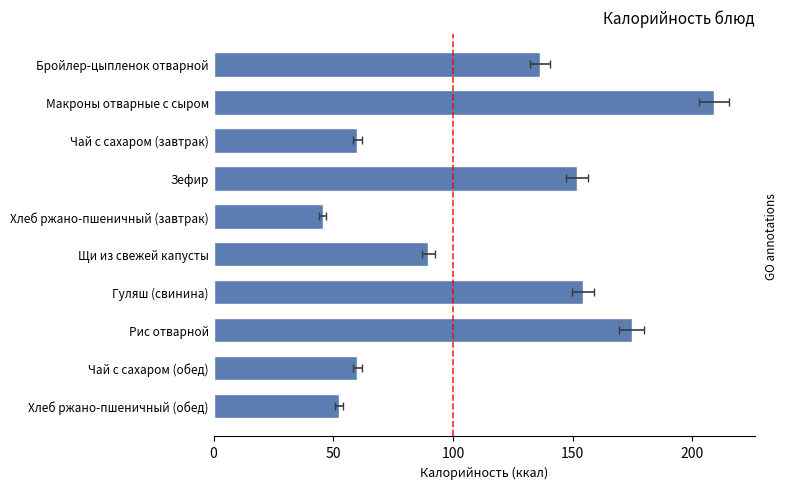

Reading left to right, extract all data points from this chart.

136.4	209.0	60.0	151.8	45.6	89.8	154.5	174.8	60.0	52.4